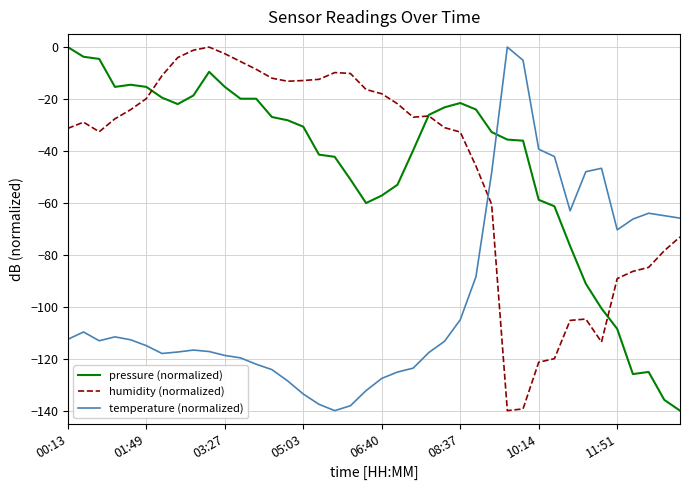

After their last crossing, which series has the higher values: temperature (normalized) or humidity (normalized)?

temperature (normalized)